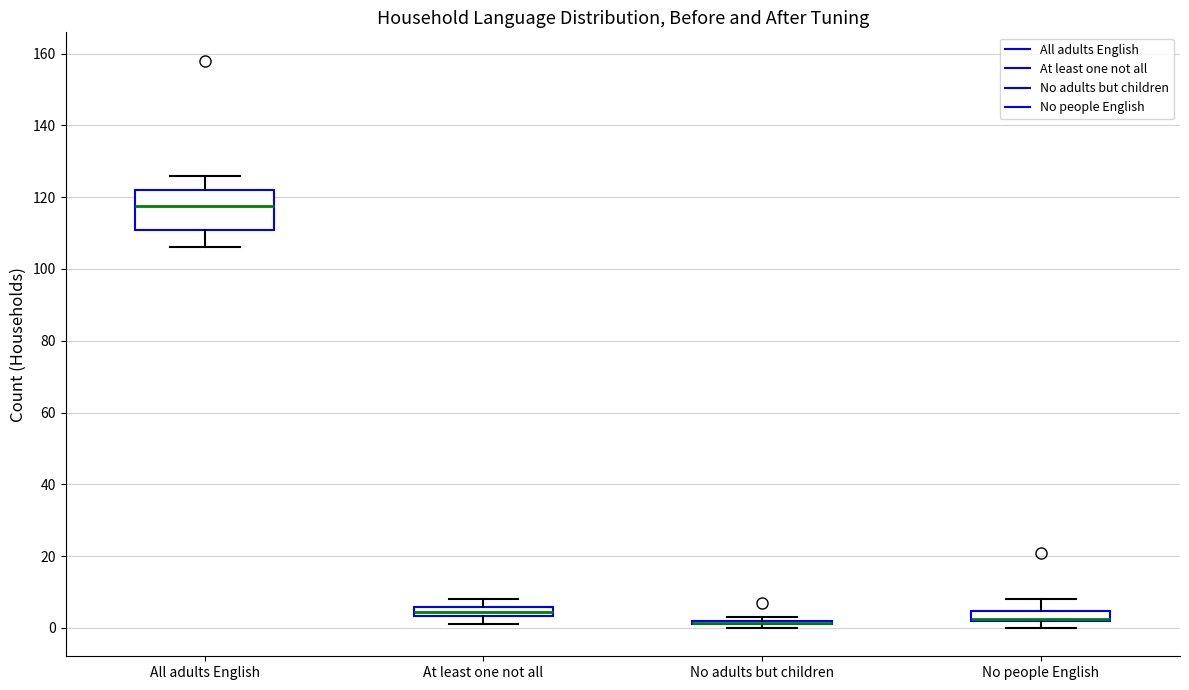

Comparing the boxes themselves (not the whiskers), which one is the tallest?

All adults English